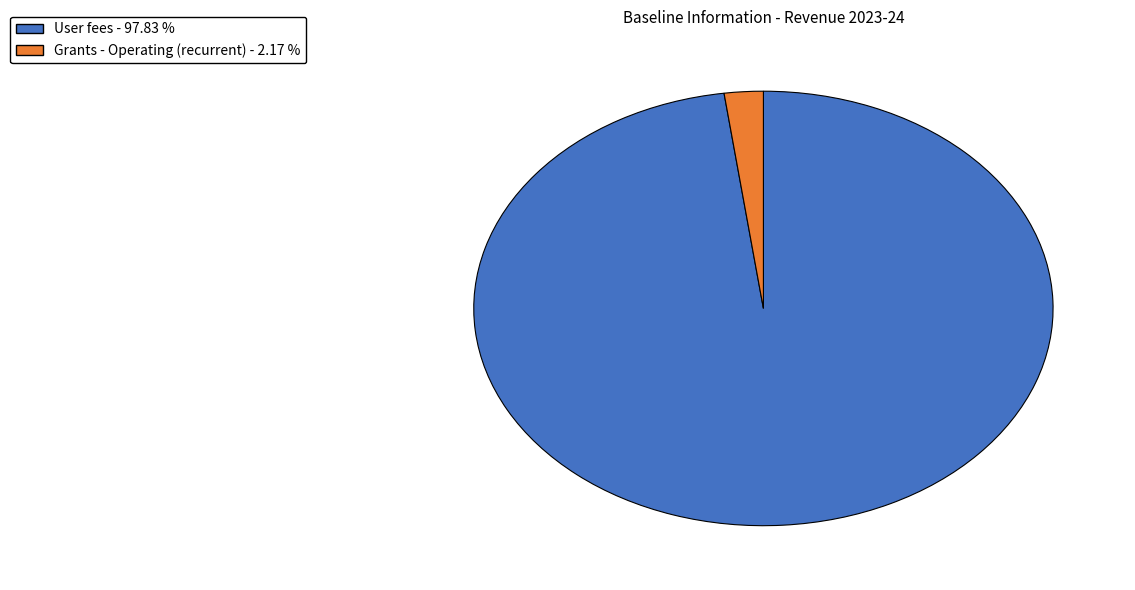

How many slices are in this pie chart?

2